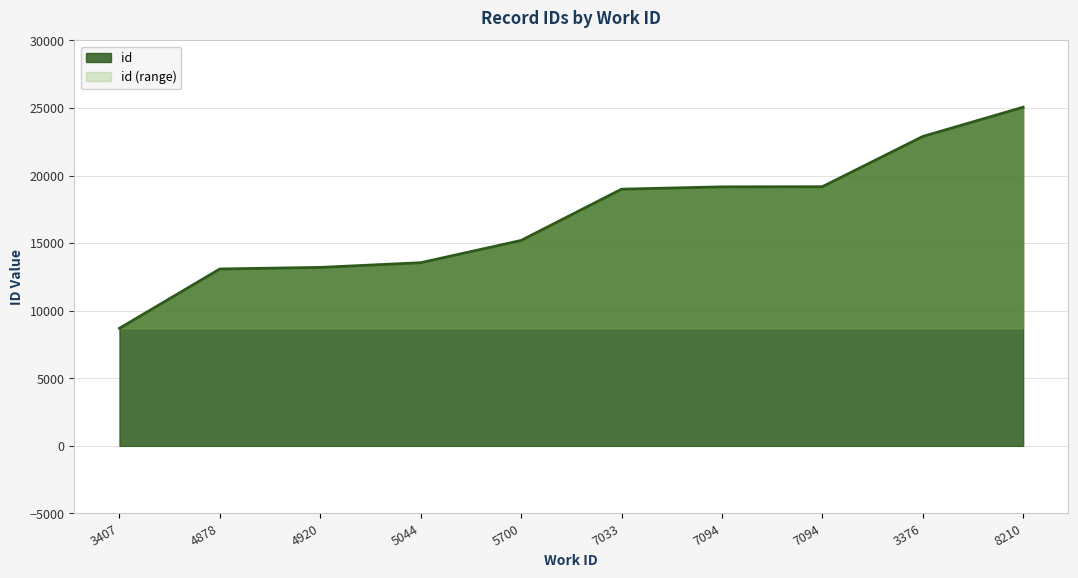

Where is the data nearest to the value 16875?

5700